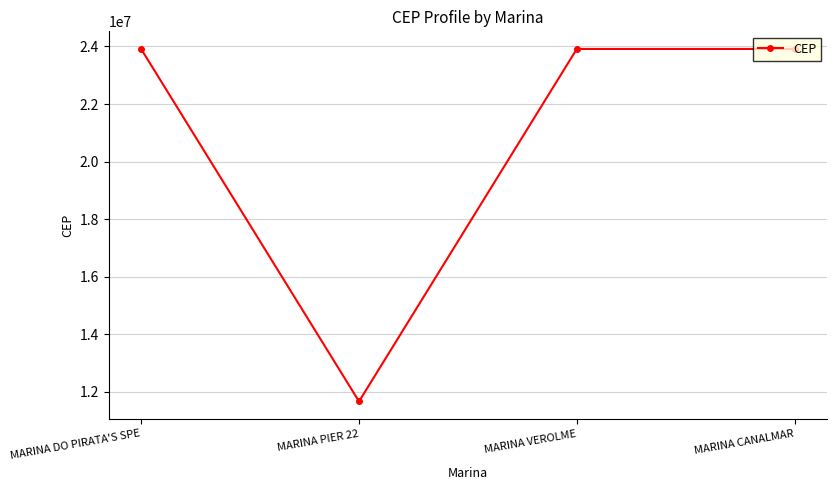

What is the label of the 4th point from the left?

MARINA CANALMAR